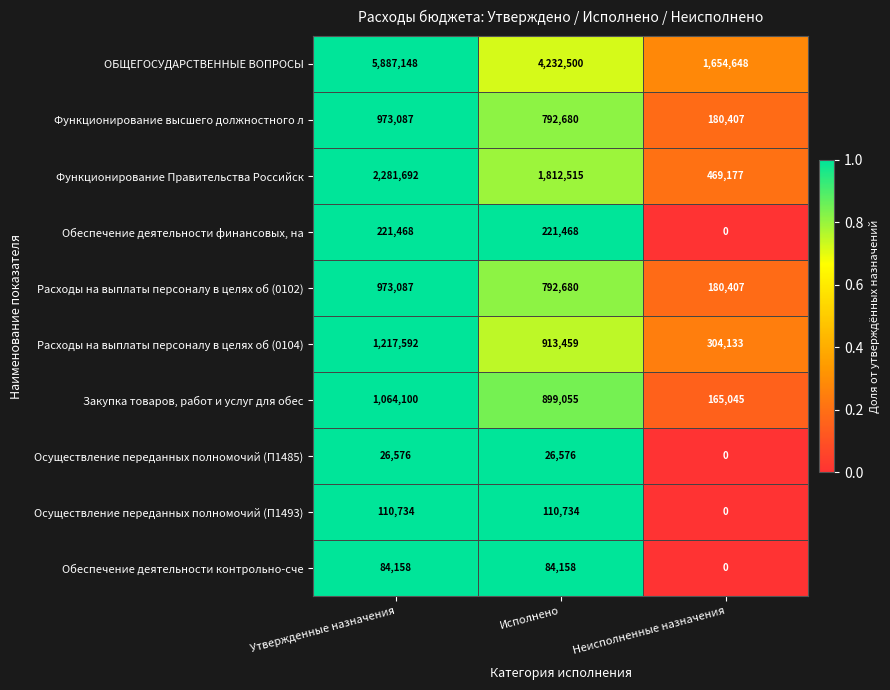

At which category is the sum across all series the highest?

Утвержденные назначения